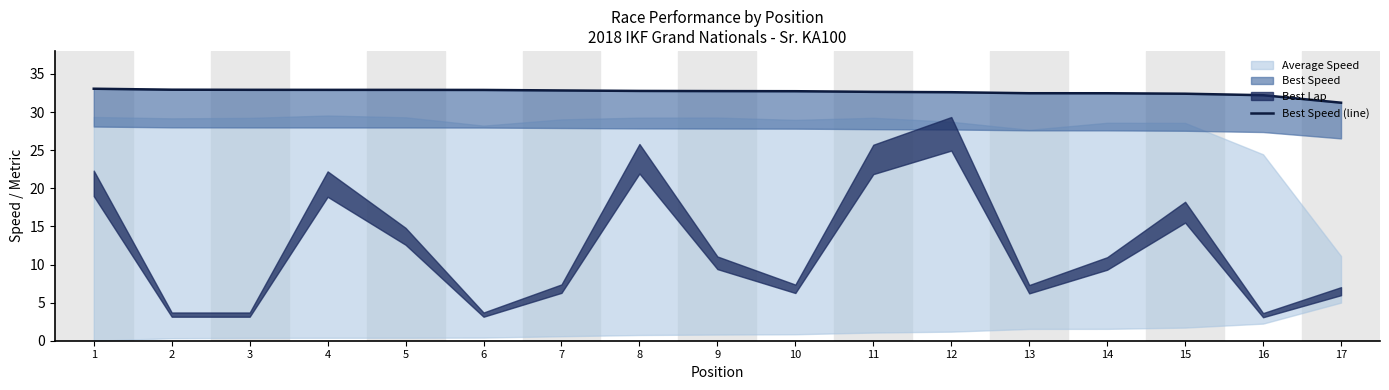

How many data points are less than 32?

1